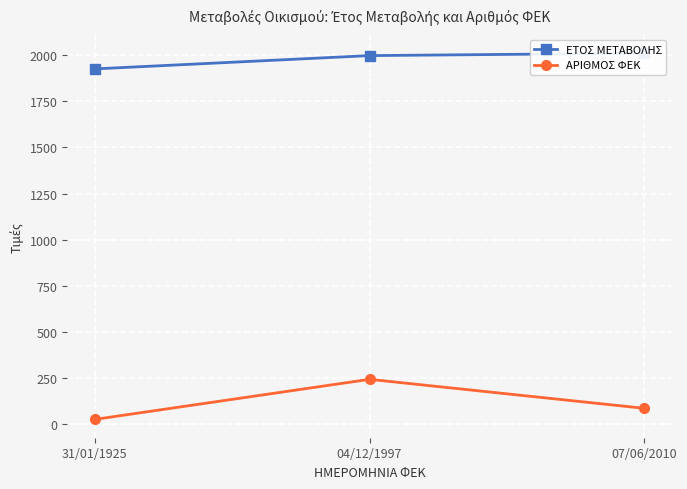

List the labels in order of ΑΡΙΘΜΟΣ ΦΕΚ value, largest first.

04/12/1997, 07/06/2010, 31/01/1925